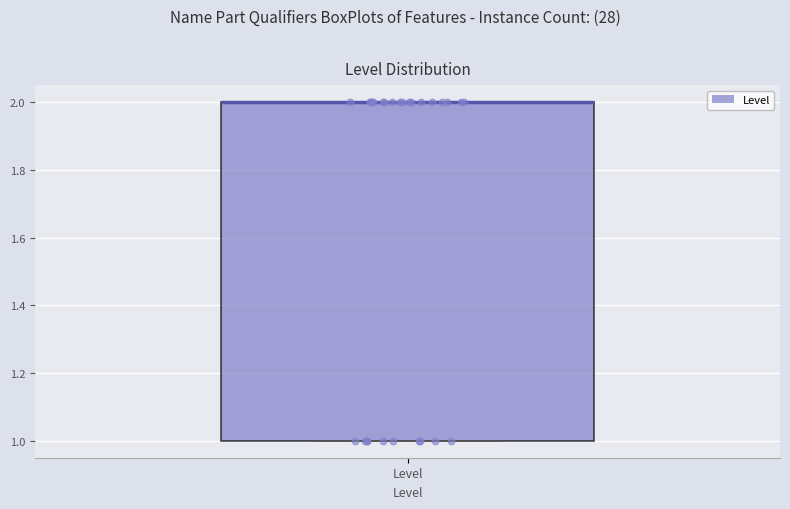

Transcribe this box plot: give where the median line is, the range the box spans, and where the two whiskers end, as read against the y-axis. The values are not printed on the chart, so give them approximately, as read against the axis.

median 2 (drawn on the box's upper edge), box 1 to 2, whiskers 1 to 2